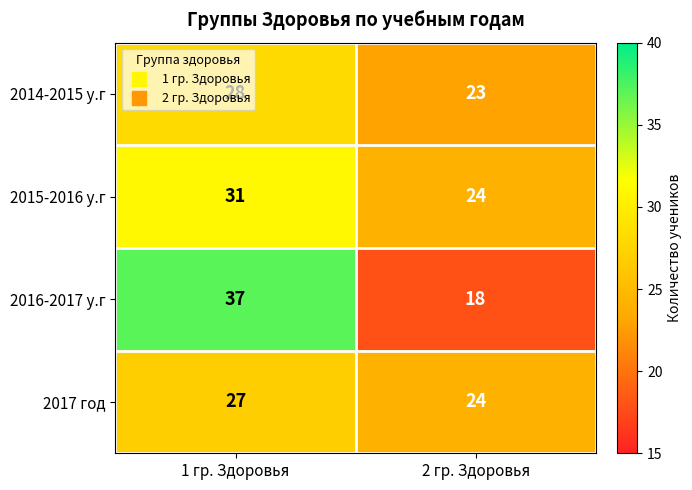

Count the number of categories in the chart.

2